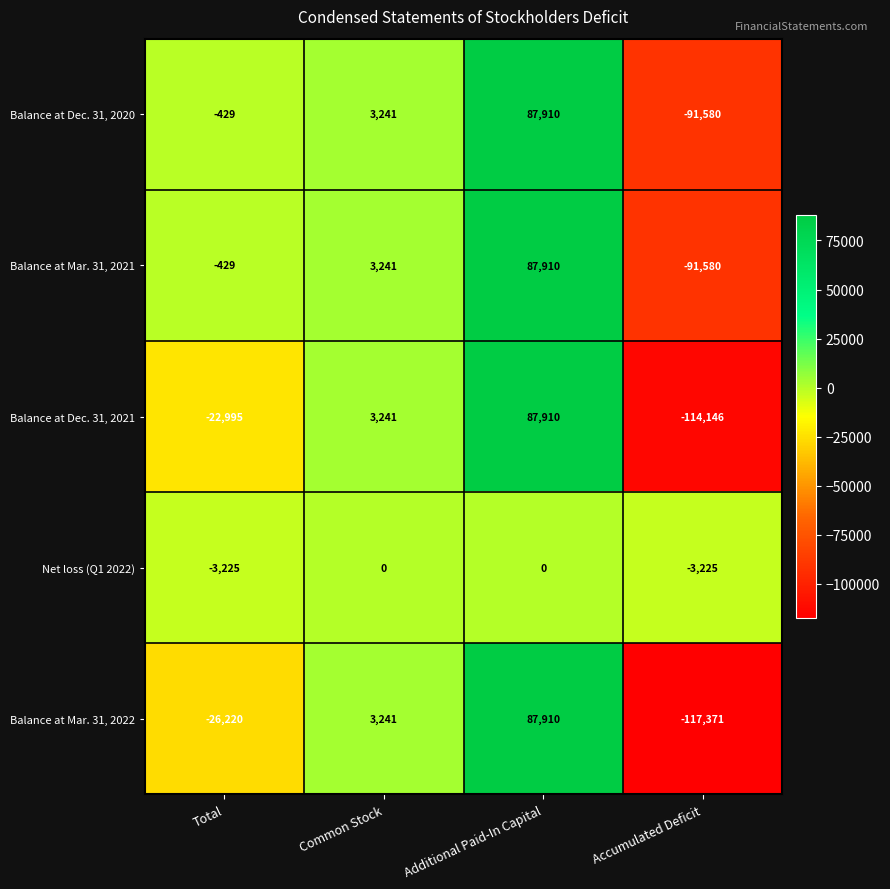

Reading left to right, list all the values displayed in this chart.

Balance at Dec. 31, 2020: -429	3241	87910	-91580
Balance at Mar. 31, 2021: -429	3241	87910	-91580
Balance at Dec. 31, 2021: -22995	3241	87910	-114146
Net loss (Q1 2022): -3225	0	0	-3225
Balance at Mar. 31, 2022: -26220	3241	87910	-117371